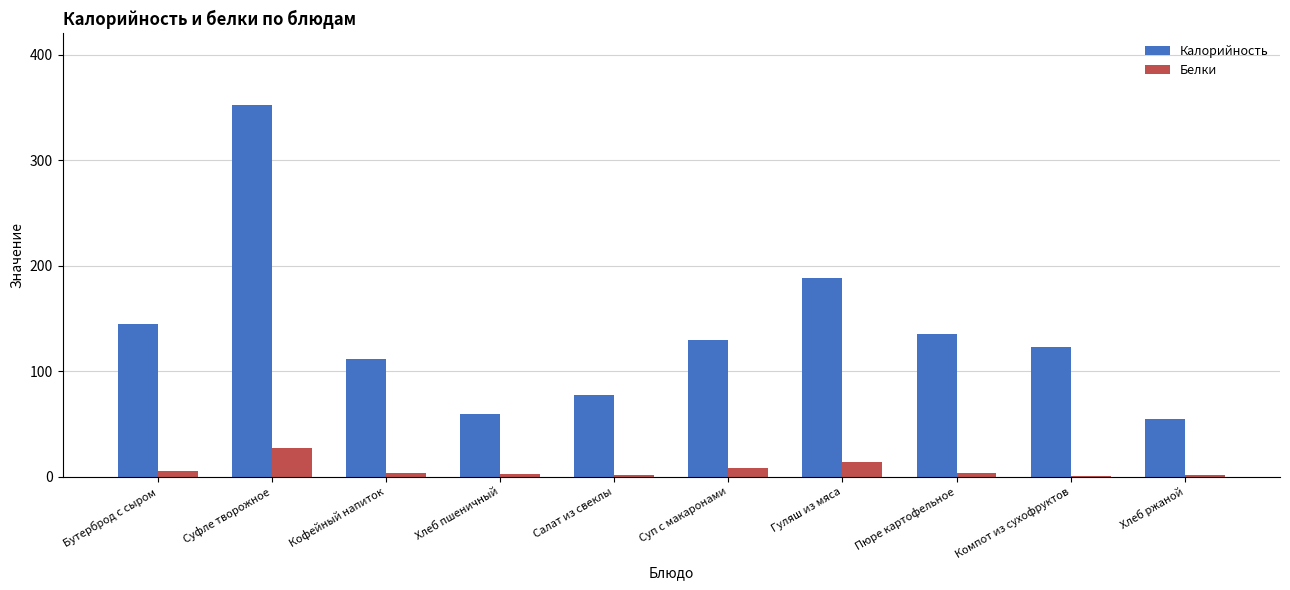

How many series are shown in this chart?

2